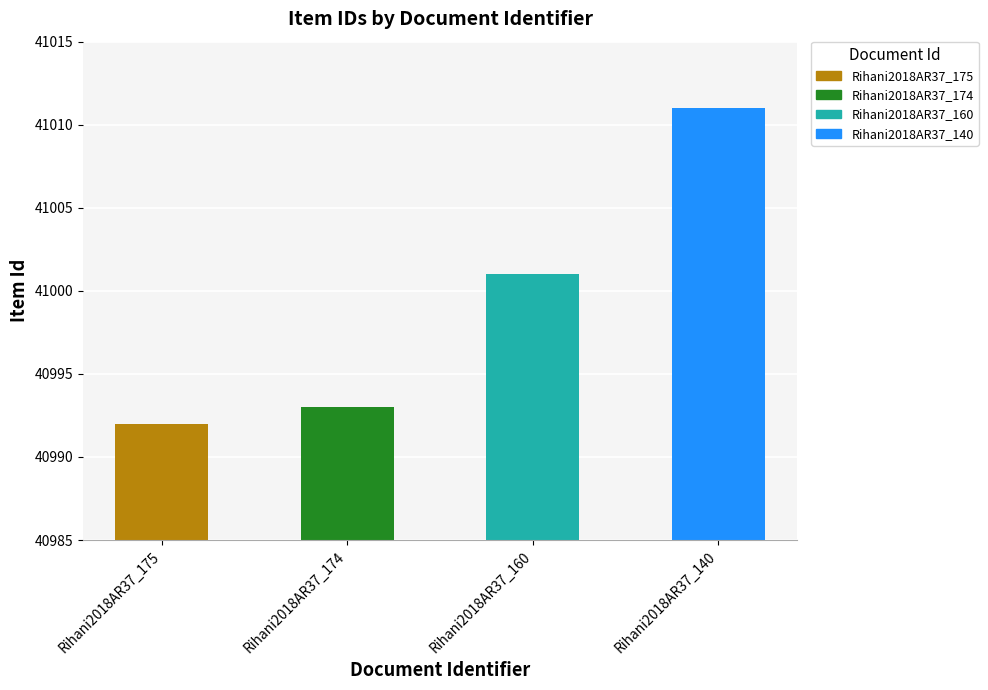

Between Rihani2018AR37_175 and Rihani2018AR37_160, which is larger?

Rihani2018AR37_160